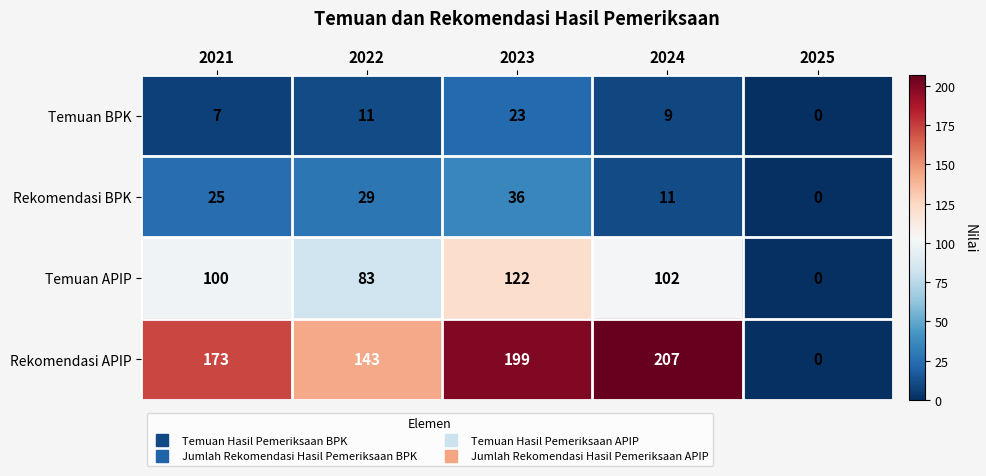

Is it true that Temuan APIP equals 33 at 2024?

False